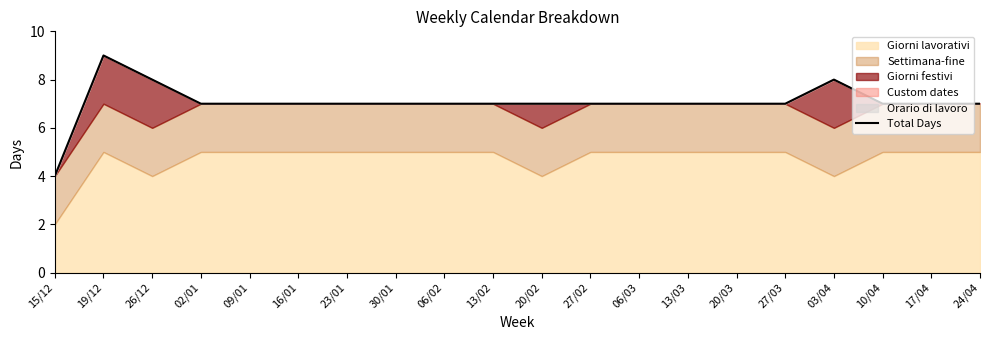

Where does the data first go above 7?

19/12